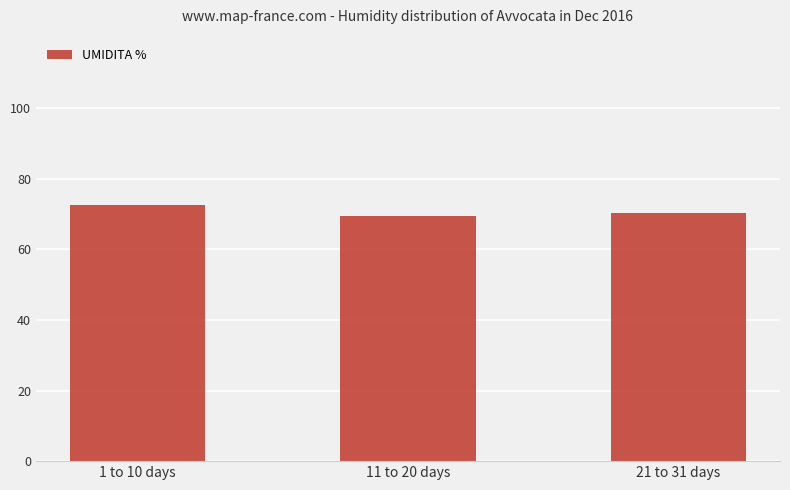

Count the values in the range 69 to 72.

2